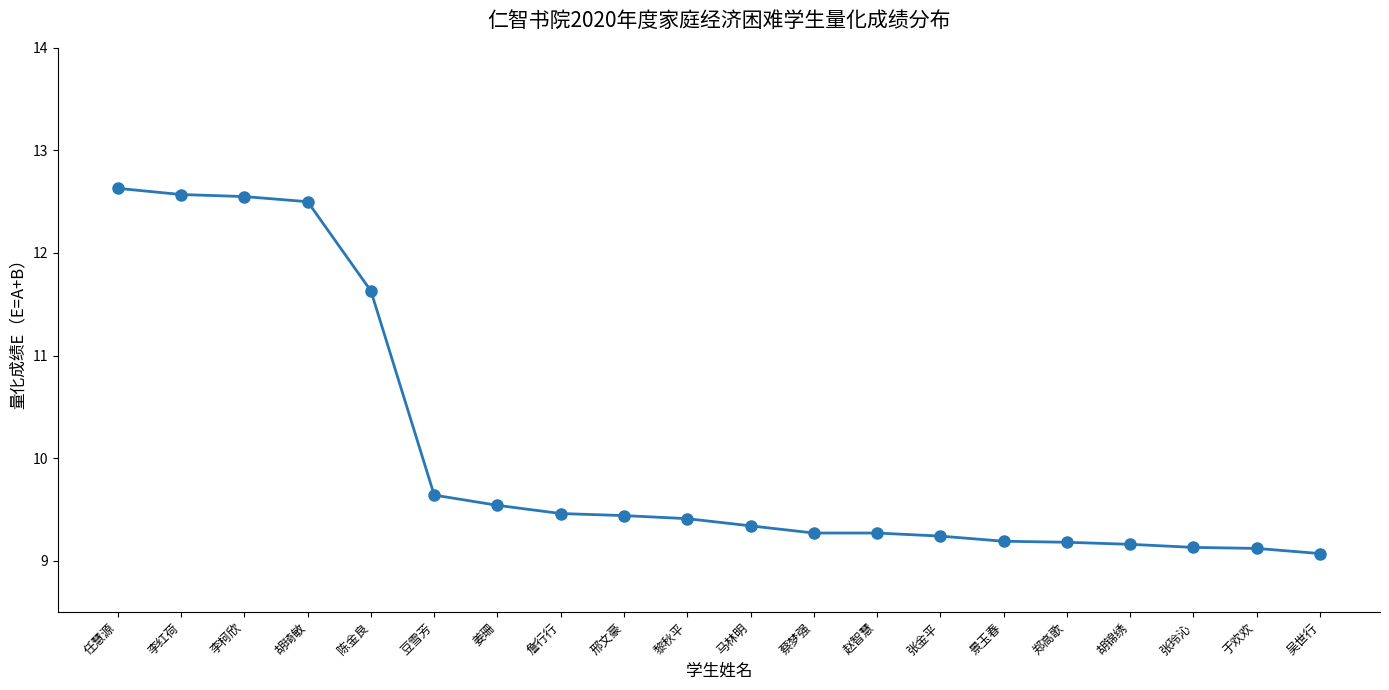

What is the ratio of the value at 姜珊 to the value at 邢文豪?

1.0